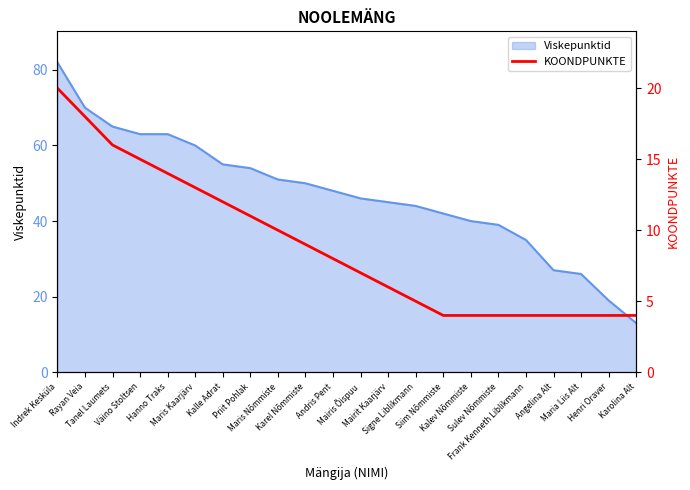

What is the label of the 12th point from the left?

Mairis Õispuu